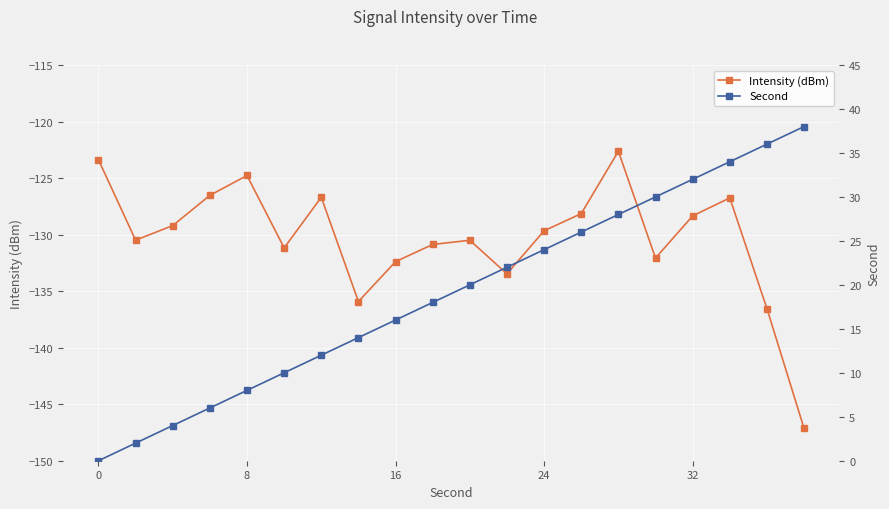

Which series changed the most between 32 and 16?

Second